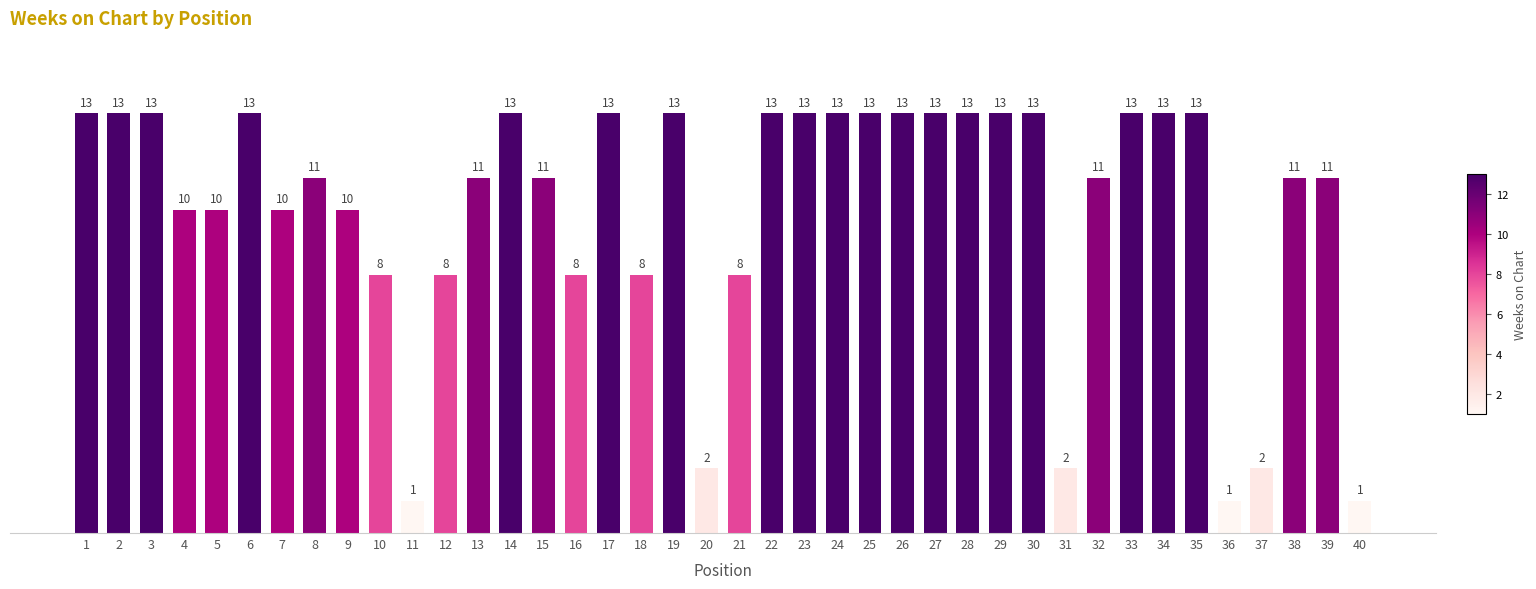

What is the difference between the maximum and minimum values?

12